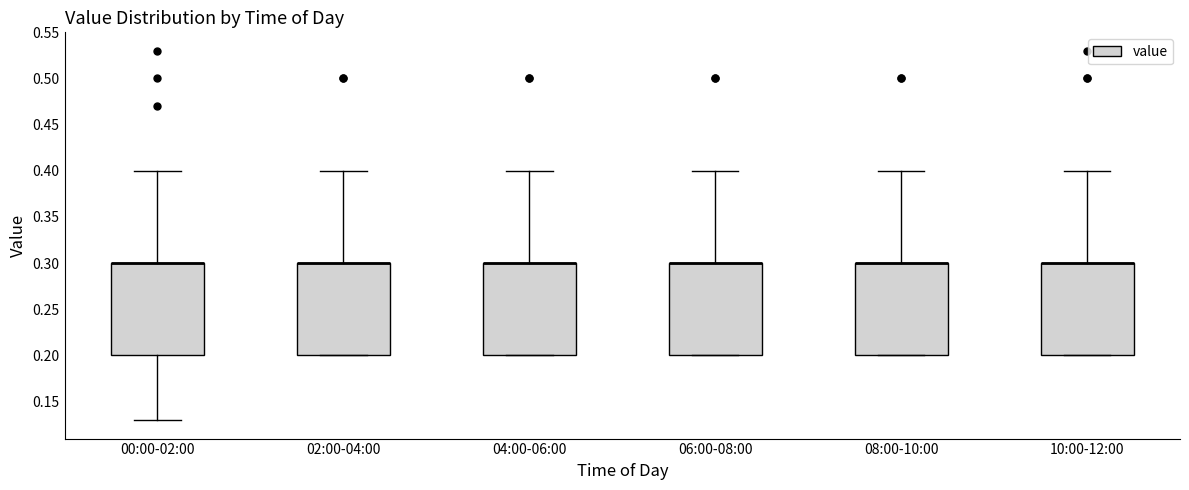

Reading left to right, read every box against the y-axis: the position of its median line, the range the box covers, and the ends of its whiskers. The values are not printed on the chart, so give them approximately, as read against the axis.

00:00-02:00: median 0.30 (drawn on the box's upper edge), box 0.20 to 0.30, whiskers 0.13 to 0.40
02:00-04:00: median 0.30 (drawn on the box's upper edge), box 0.20 to 0.30, whiskers 0.20 to 0.40
04:00-06:00: median 0.30 (drawn on the box's upper edge), box 0.20 to 0.30, whiskers 0.20 to 0.40
06:00-08:00: median 0.30 (drawn on the box's upper edge), box 0.20 to 0.30, whiskers 0.20 to 0.40
08:00-10:00: median 0.30 (drawn on the box's upper edge), box 0.20 to 0.30, whiskers 0.20 to 0.40
10:00-12:00: median 0.30 (drawn on the box's upper edge), box 0.20 to 0.30, whiskers 0.20 to 0.40